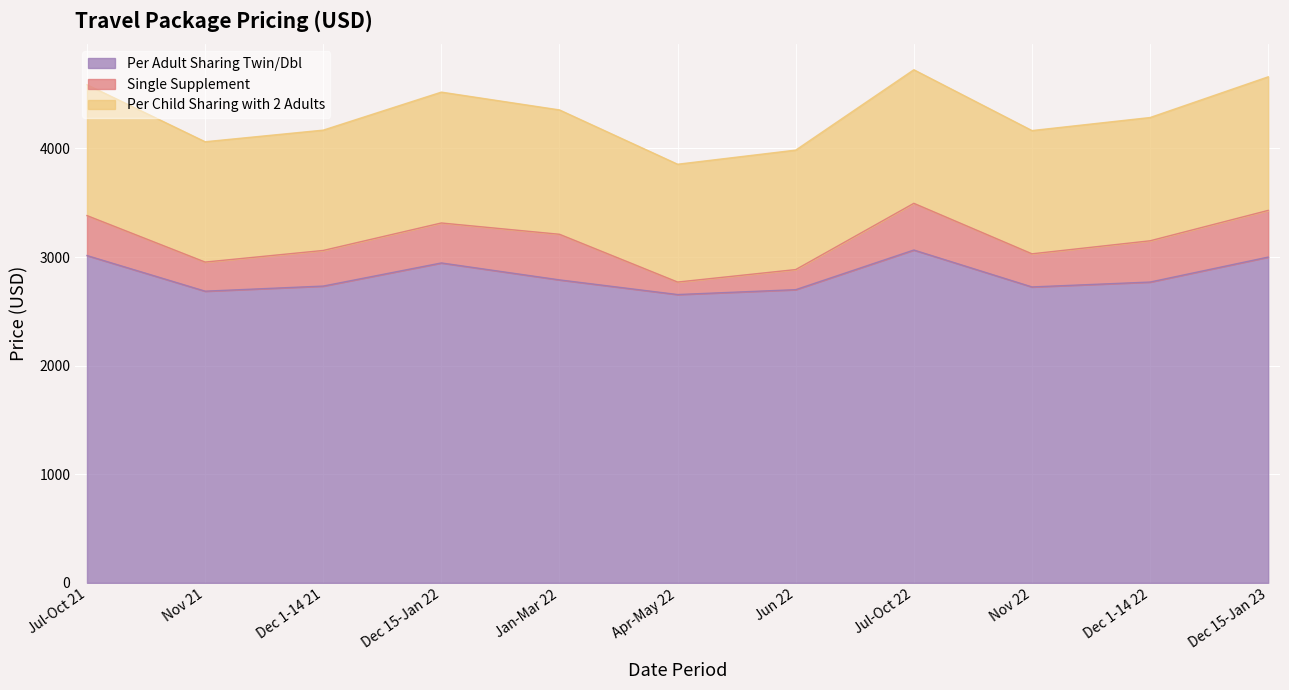

What is the difference between the Per Adult Sharing Twin/Dbl values at Dec 1-14 22 and Jan-Mar 22?

20